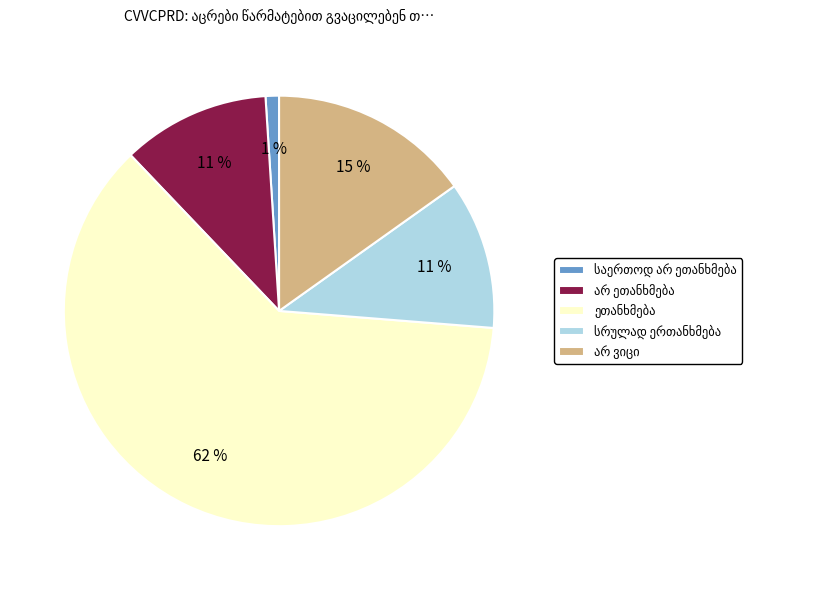

Count the number of slices in the pie.

5